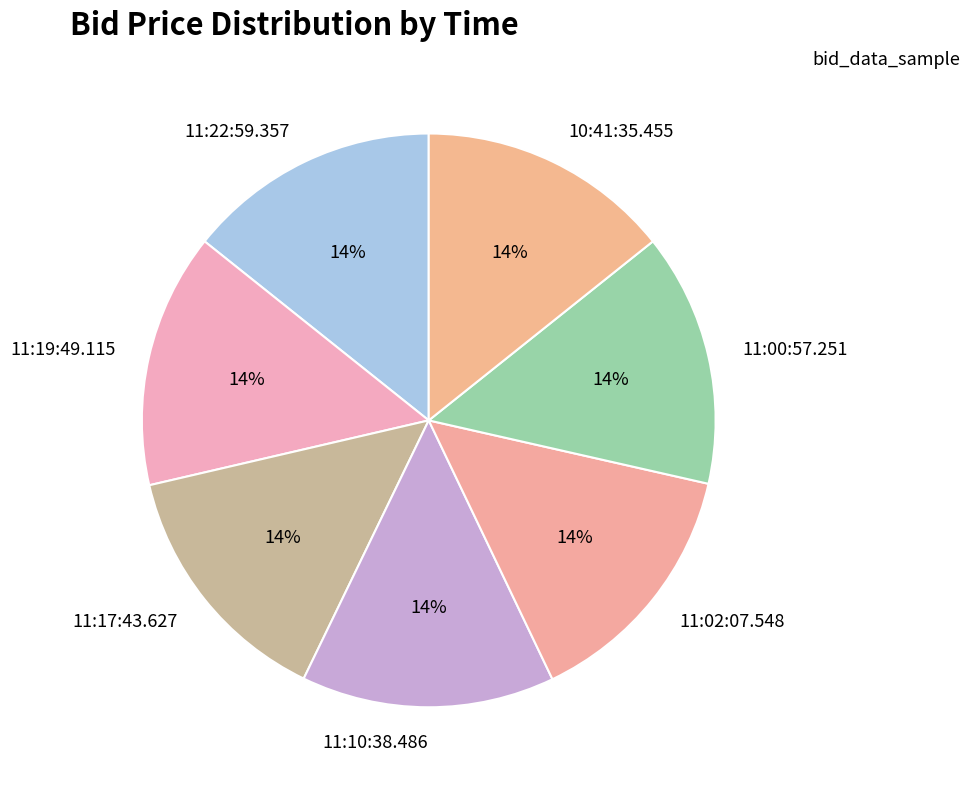

The 11:10:38.486 slice represents 23% of the pie. True or false?

False